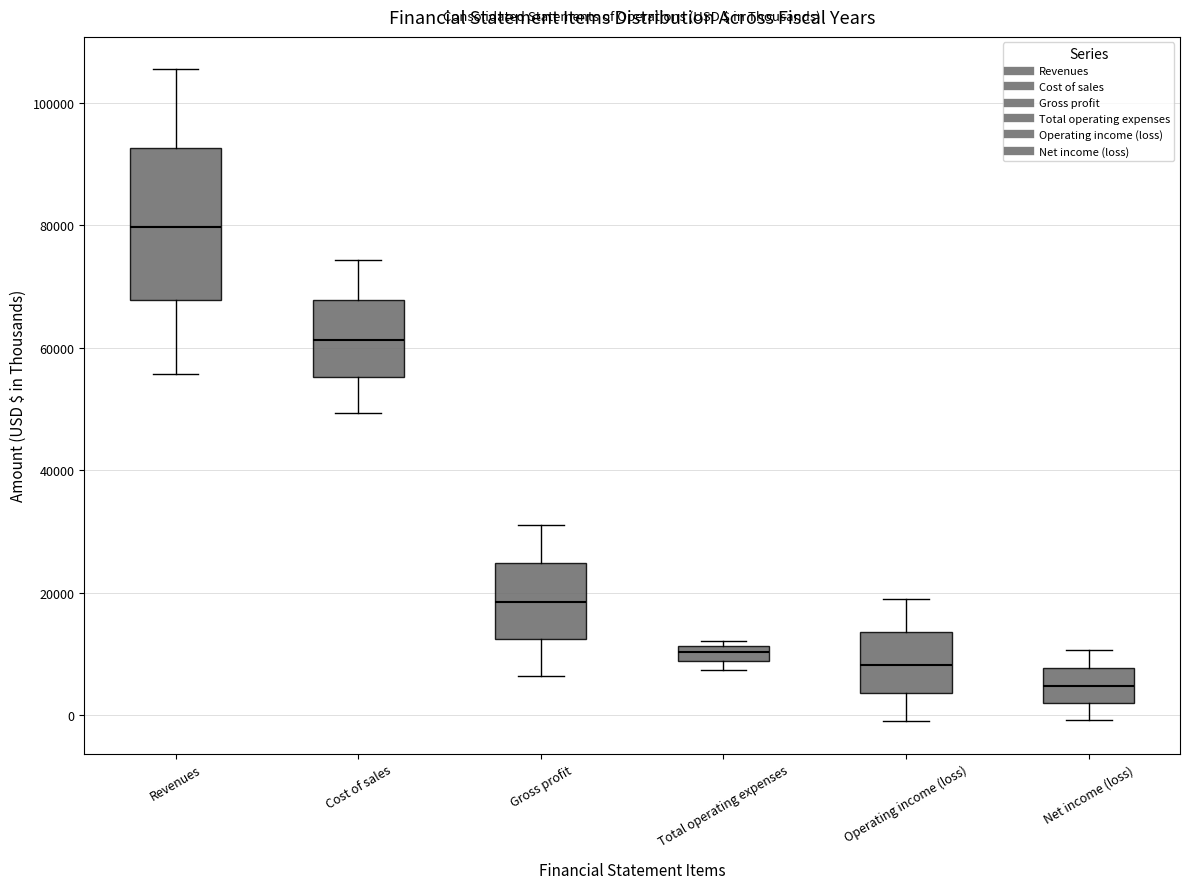

Which box is the tallest, from its lower edge to its upper edge?

Revenues